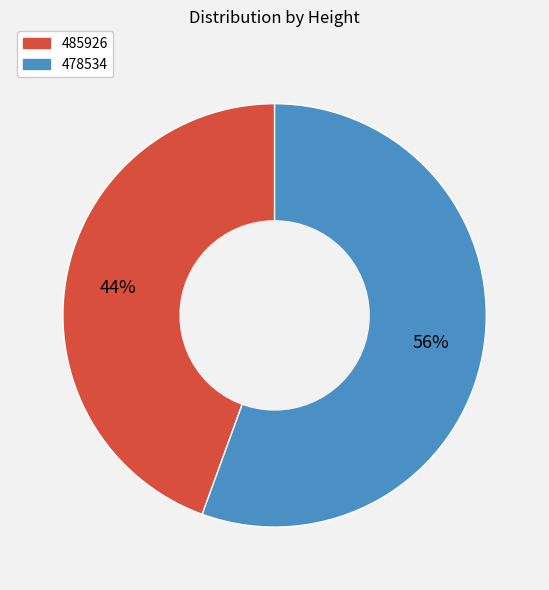

To the nearest percent, what is the average slice percentage?

50%